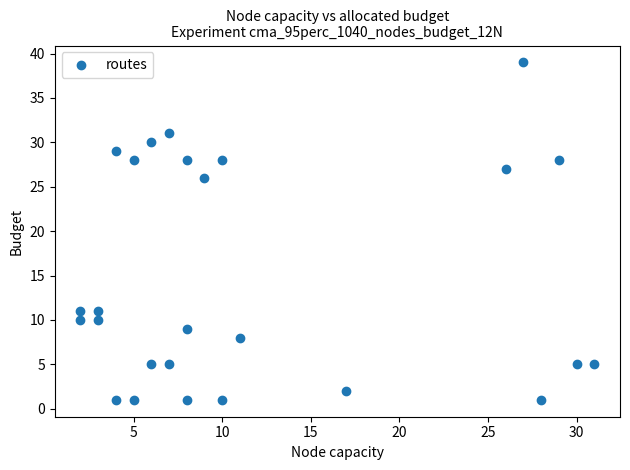

What Y value in the scatter plot is closest to 20?

26